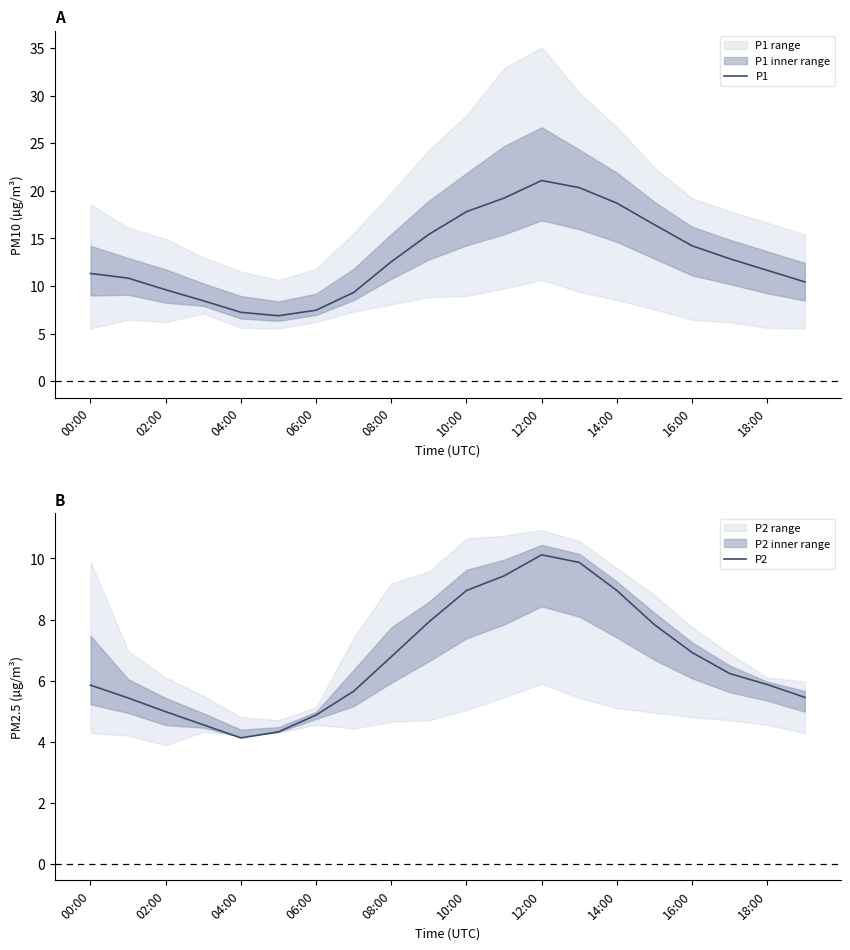

Does the chart display data point markers on the line(s)?

No